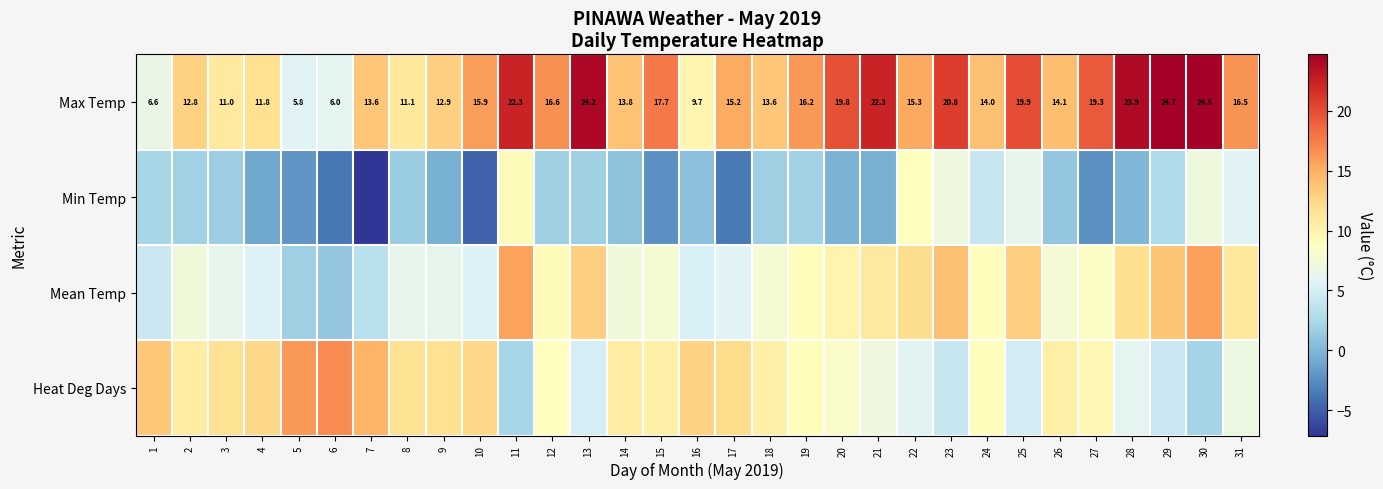

True or false: Max Temp has a value of 19.8 at 20.

True